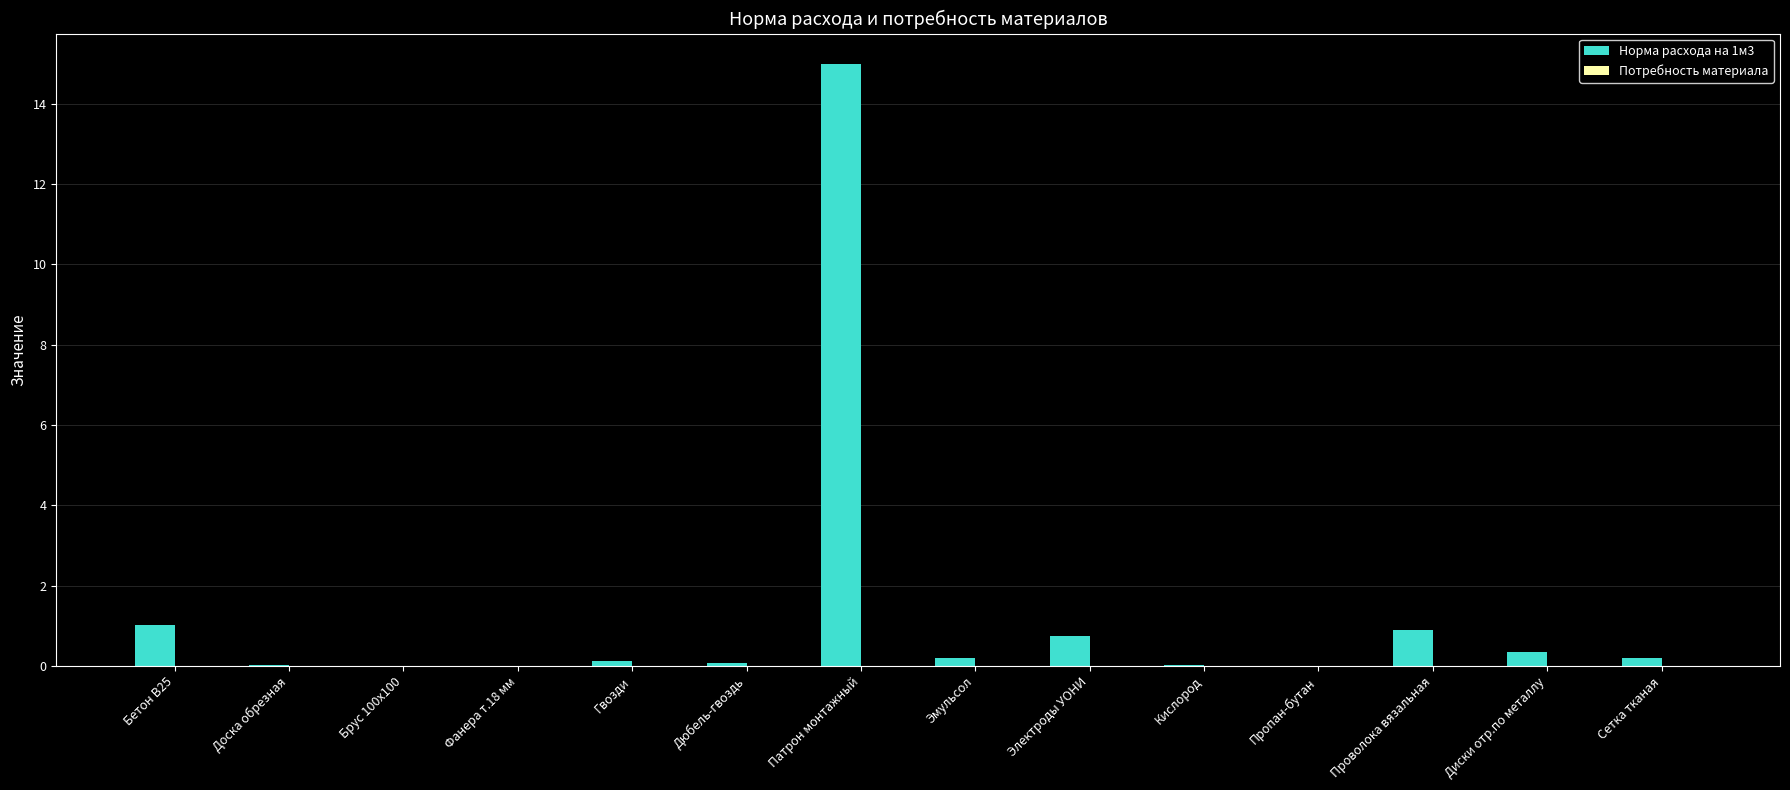

The chart shows a value of 0.0 at Брус 100х100. True or false?

True